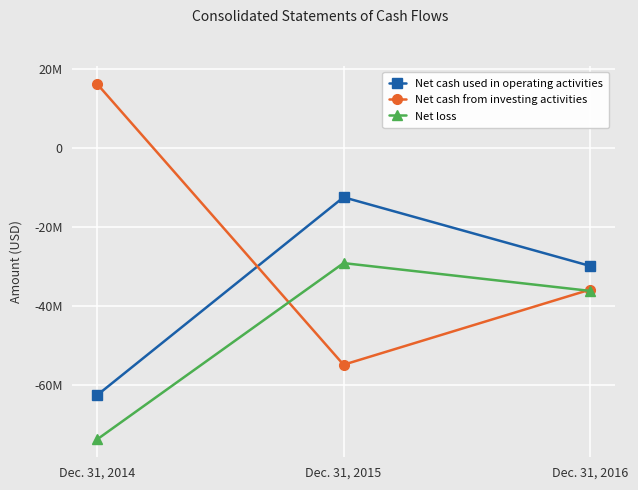

At which category does the chart reach its minimum across all series?

Dec. 31, 2014